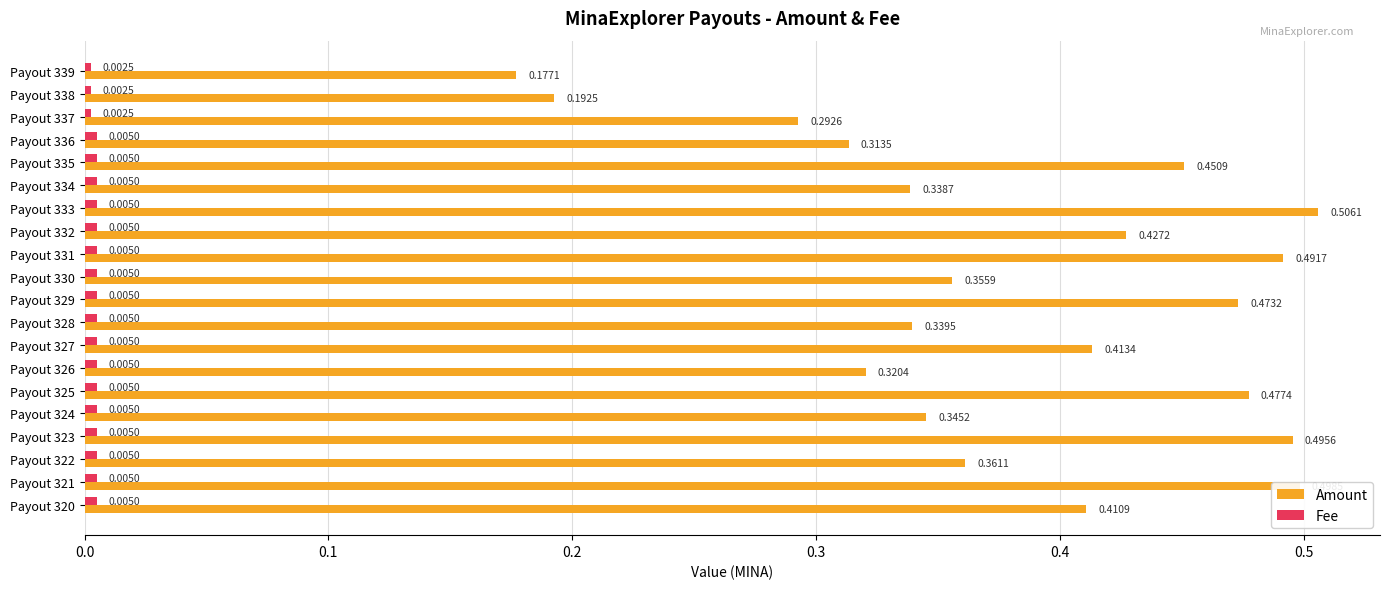

List the labels in order of Amount value, largest first.

Payout 333, Payout 321, Payout 323, Payout 331, Payout 325, Payout 329, Payout 335, Payout 332, Payout 327, Payout 320, Payout 322, Payout 330, Payout 324, Payout 328, Payout 334, Payout 326, Payout 336, Payout 337, Payout 338, Payout 339